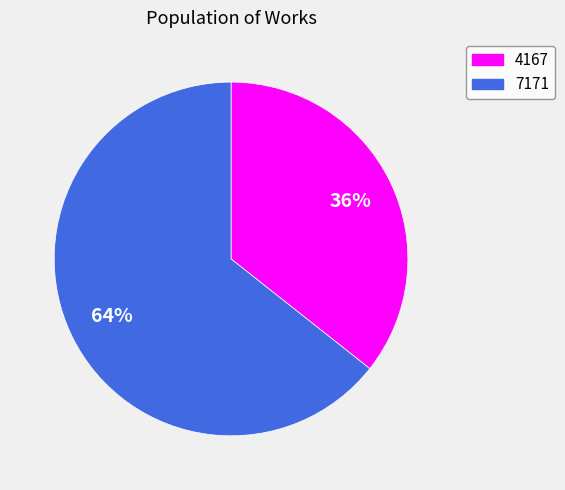

How many segments does this pie chart have?

2